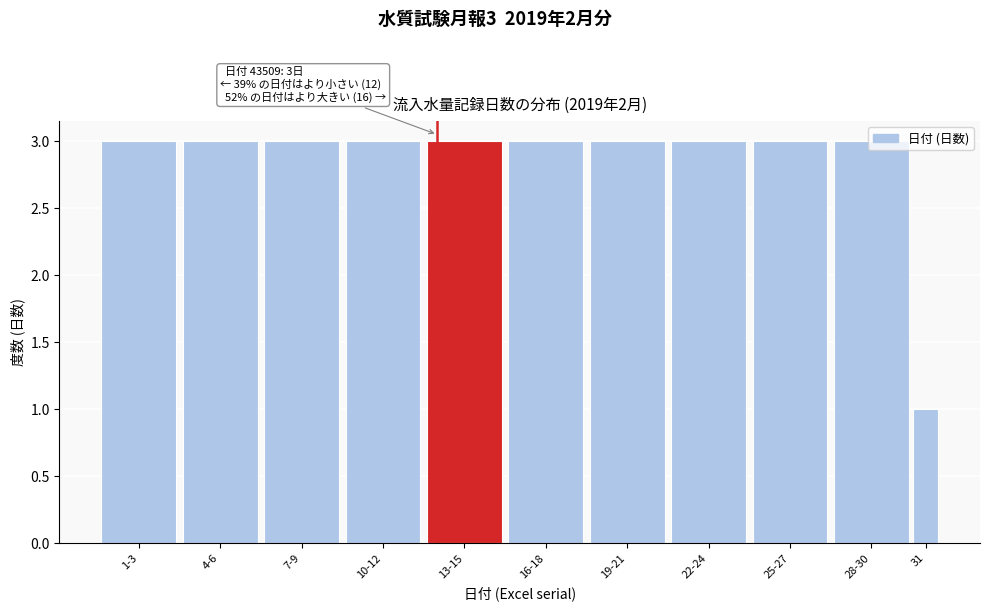

What is the average value?

3